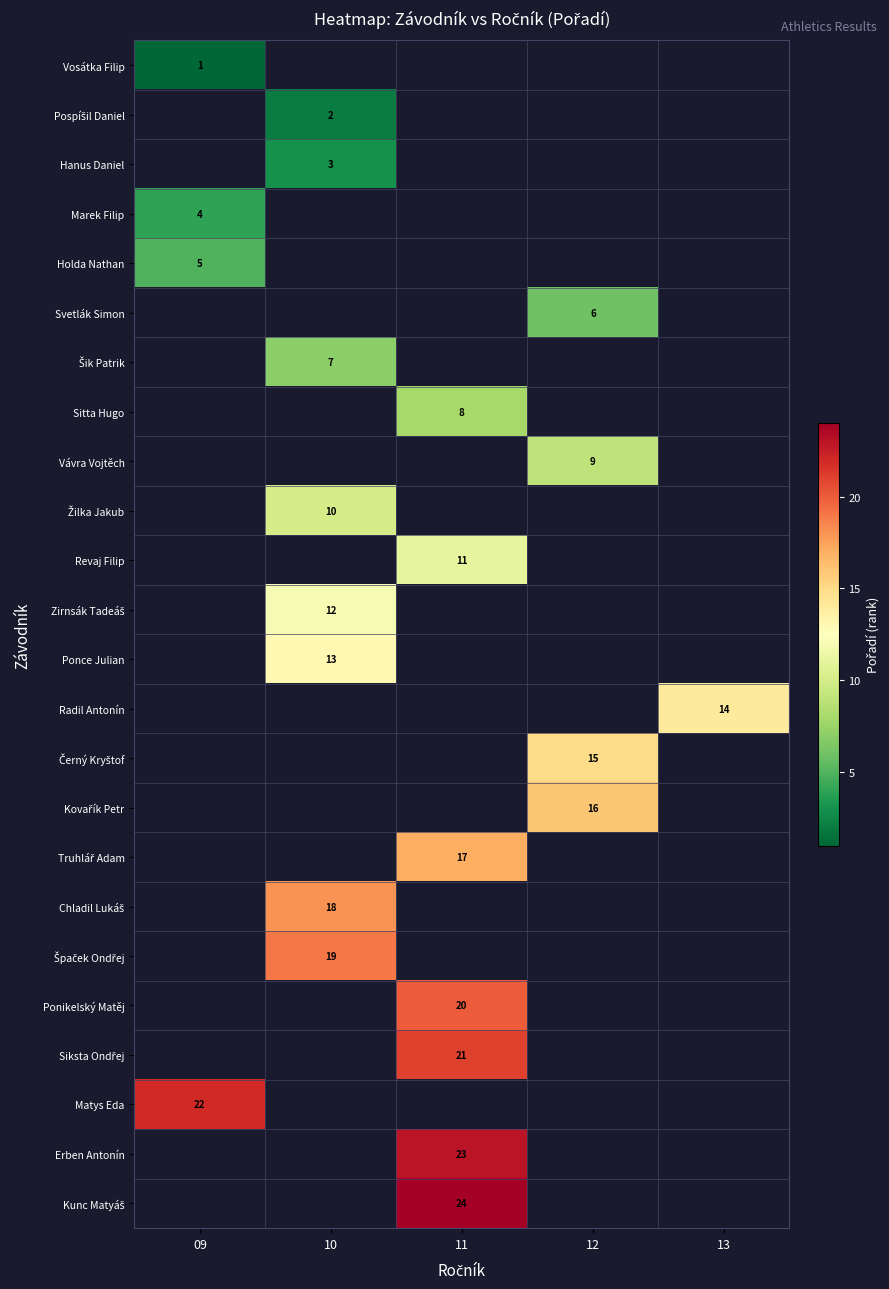

Is it true that Hanus Daniel equals 3 at 10?

True